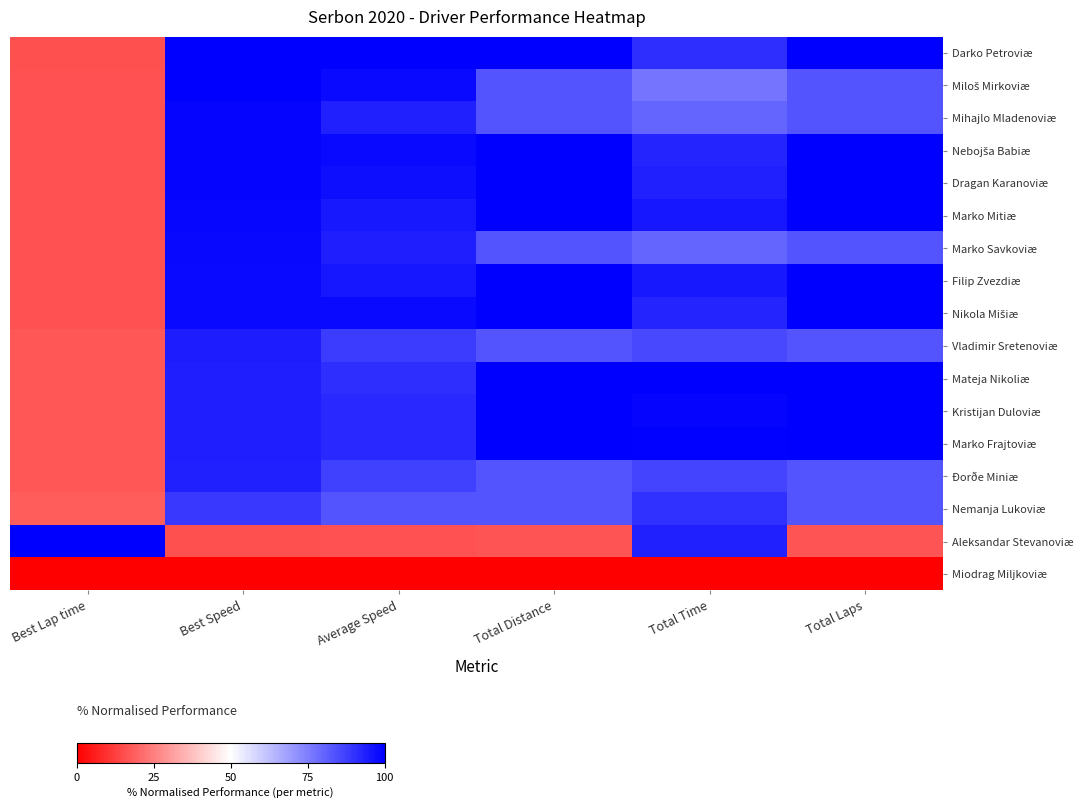

Which series changed the most between Total Distance and Total Time?

Aleksandar Stevanoviæ